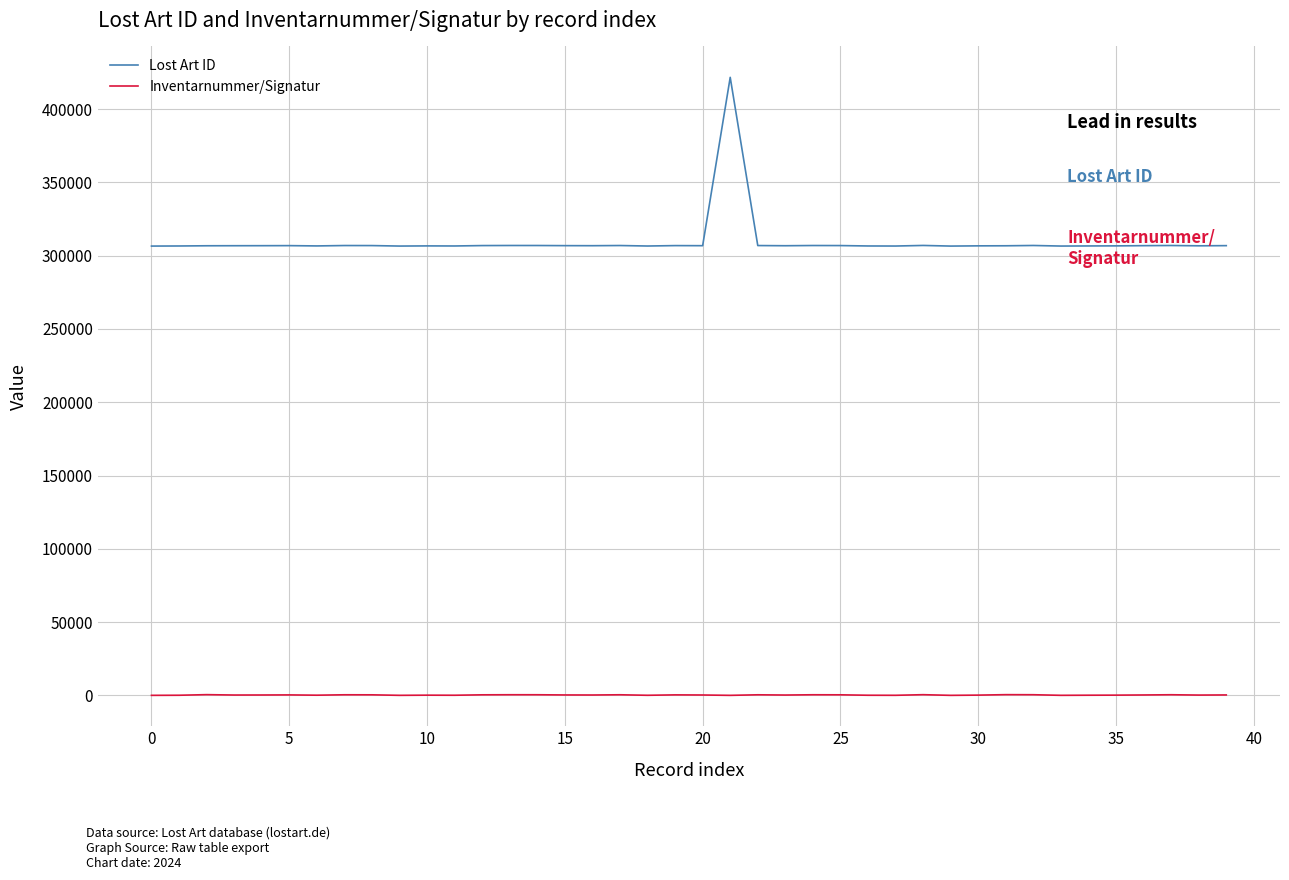

Which series has the largest total across all categories?

Lost Art ID